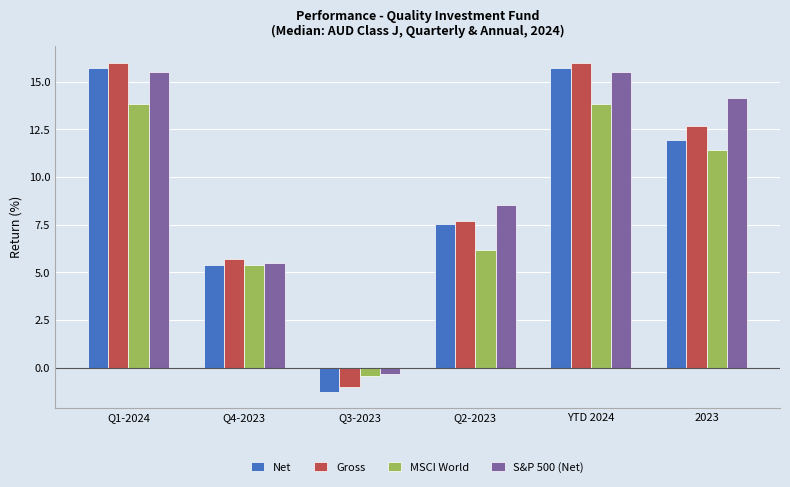

At which label is Gross closest to 7?

Q2-2023